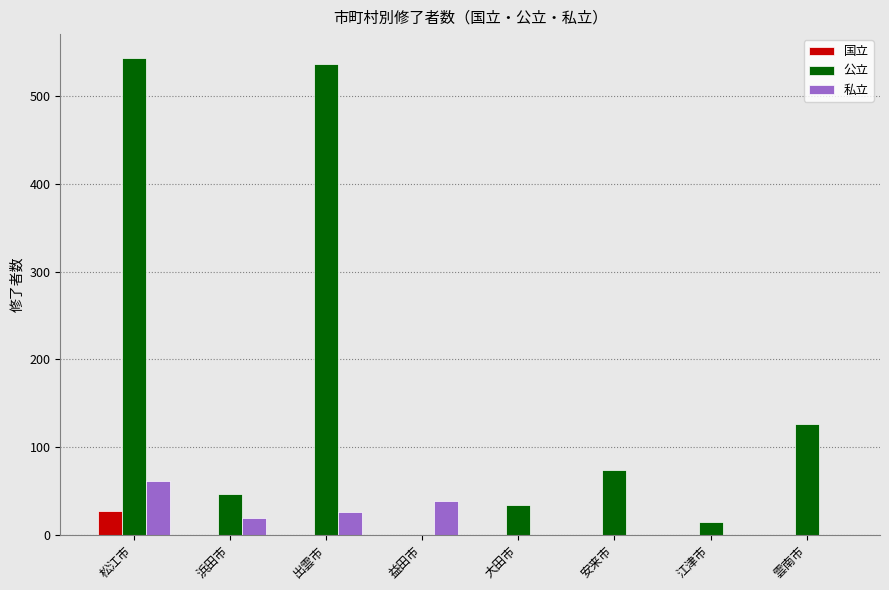

At which label does 国立 reach its peak?

松江市